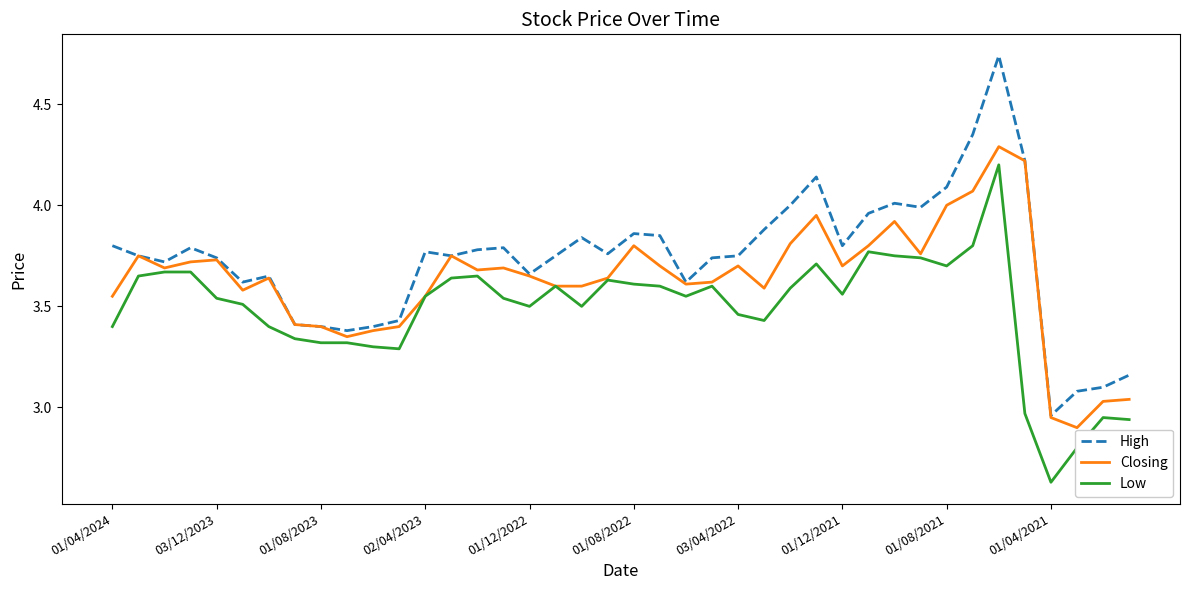

True or false: Low and High cross at least once.

False